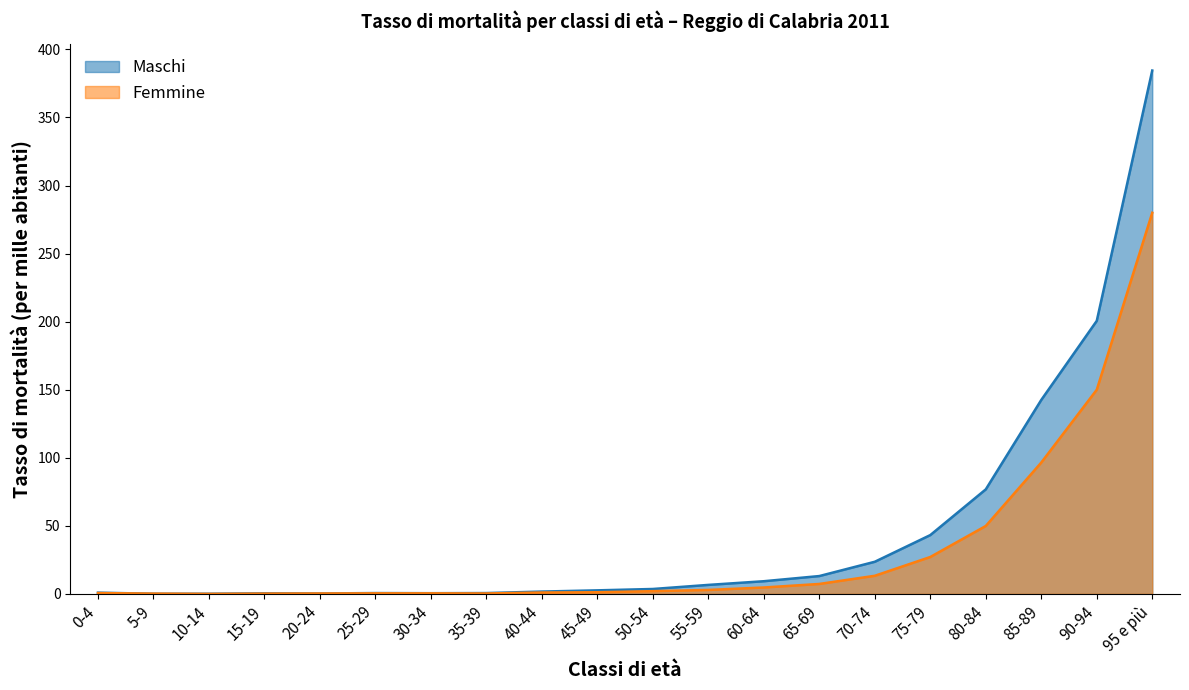

At which label does Femmine reach its minimum?

10-14